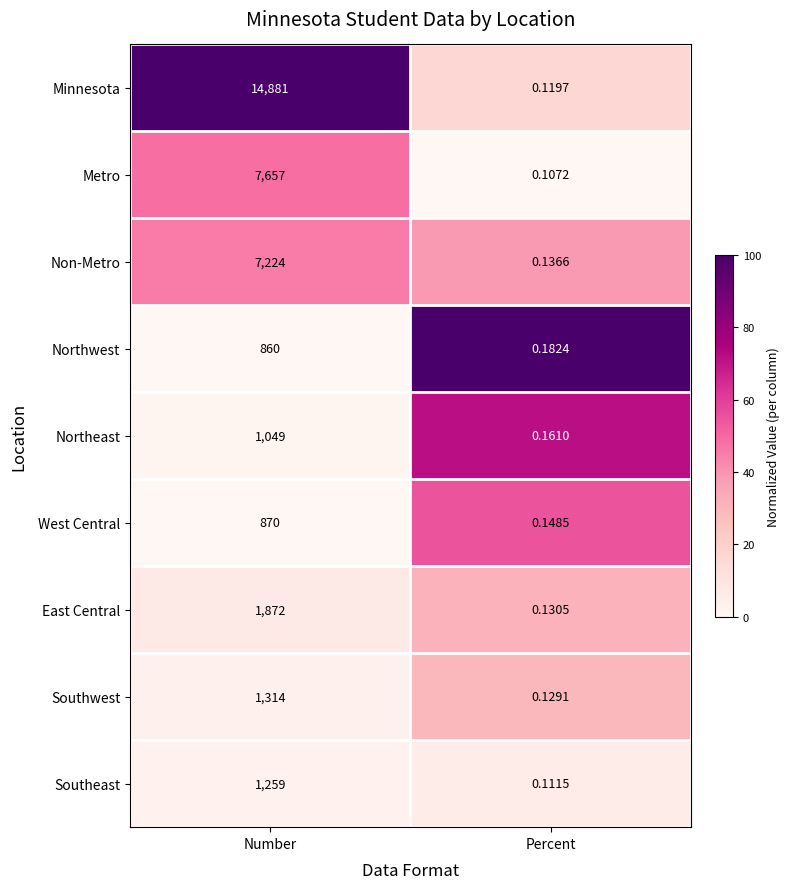

Is the value of Northeast at Number greater than the value of Metro at Number?

No